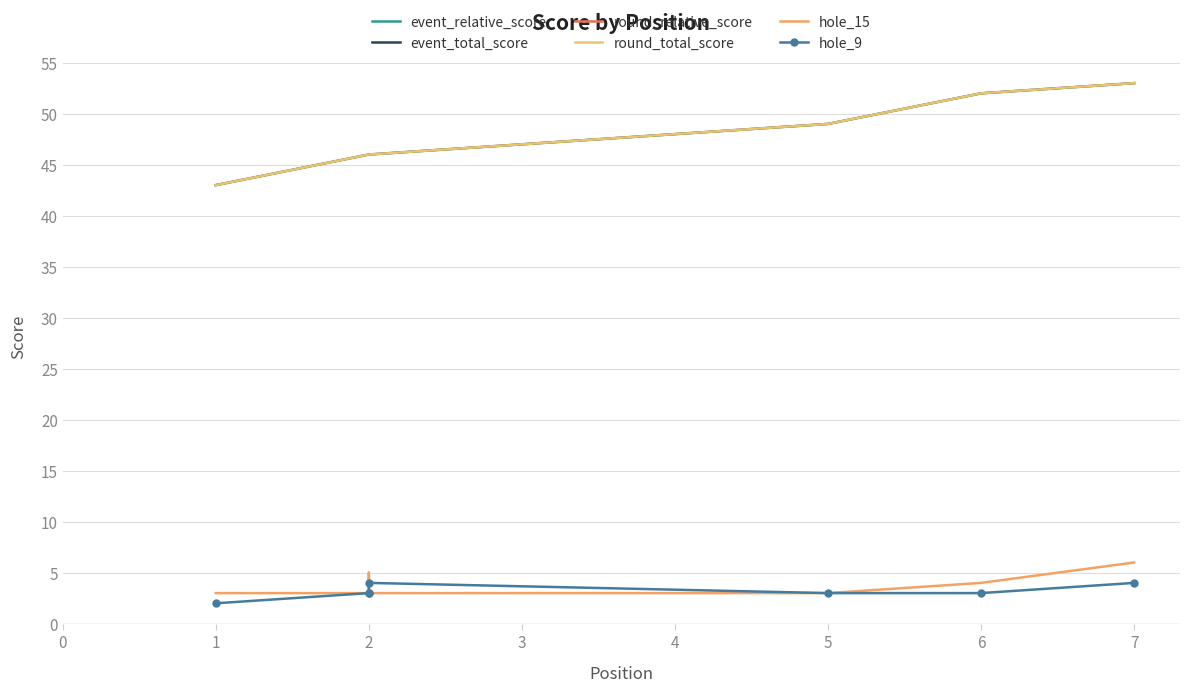

Is the value of round_relative_score at 2 greater than the value of event_total_score at 2?

No